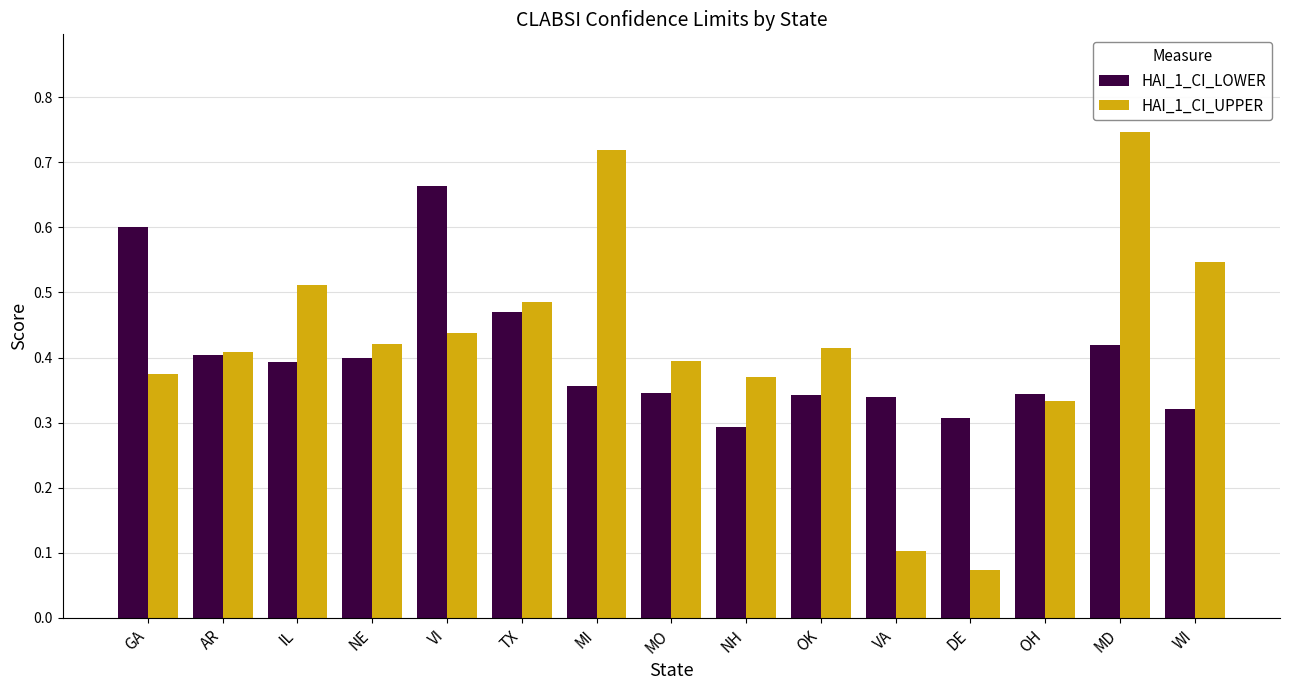

Which category has the highest value in the HAI_1_CI_LOWER series?

VI